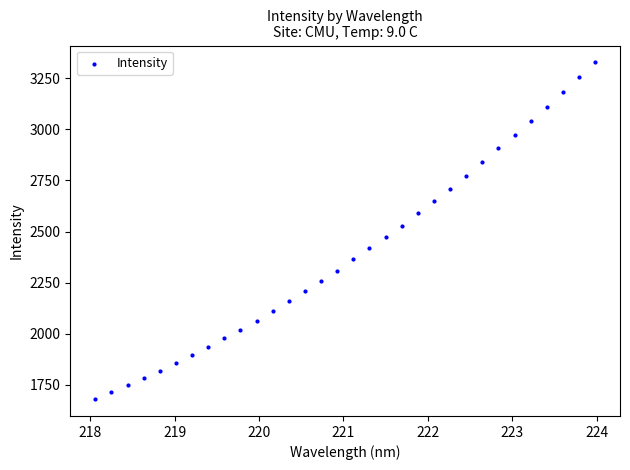

What is the range of Y values (max minus min)?

1648.8